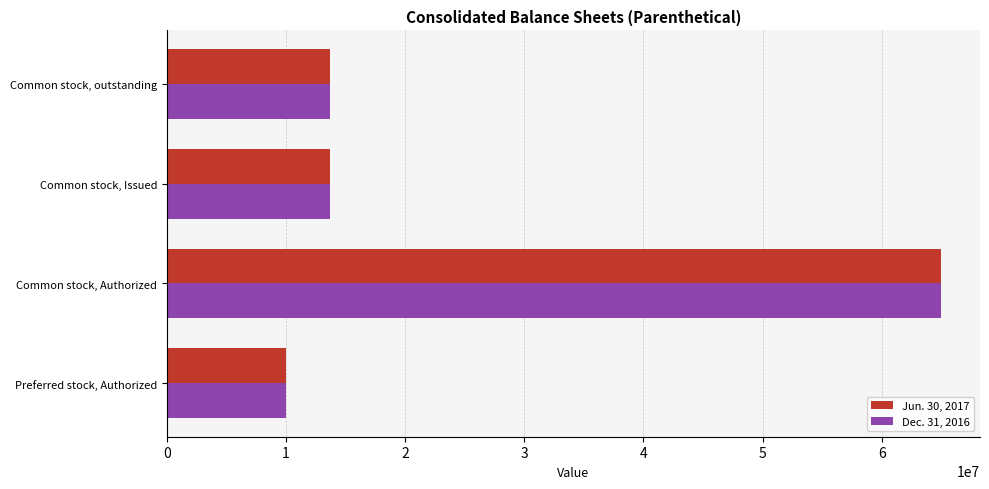

What are all the series names shown in the legend?

Jun. 30, 2017, Dec. 31, 2016